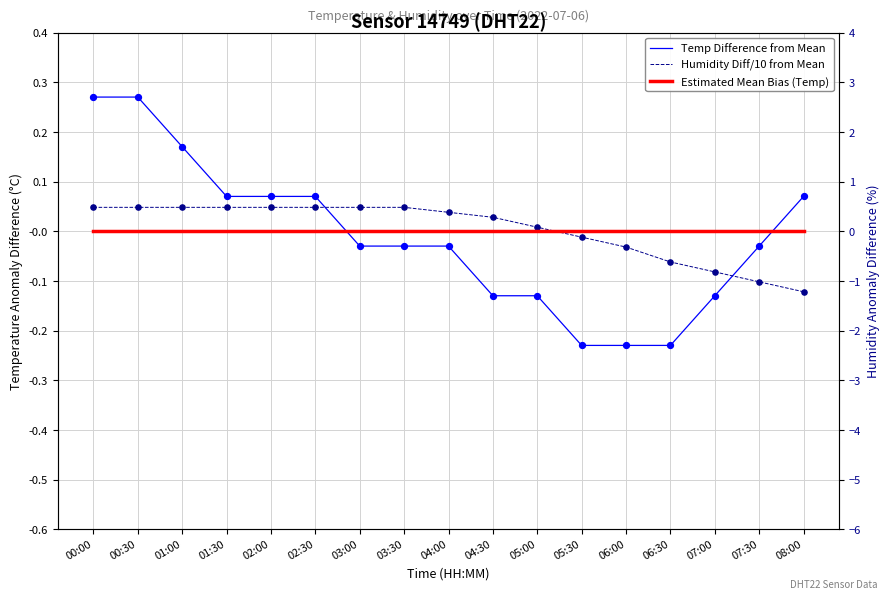

Is the value of Temp Difference from Mean at 05:30 greater than the value of Estimated Mean Bias (Temp) at 00:30?

No